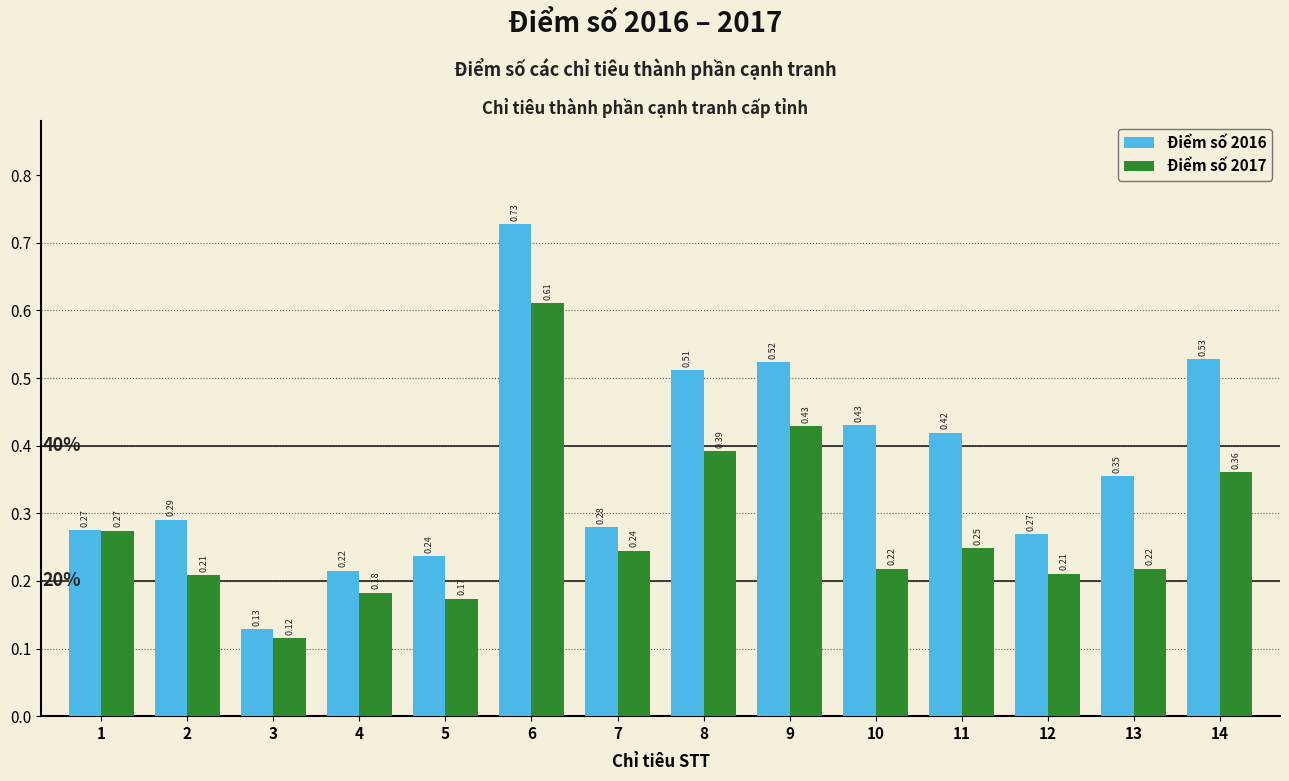

At which category is the sum across all series the highest?

6